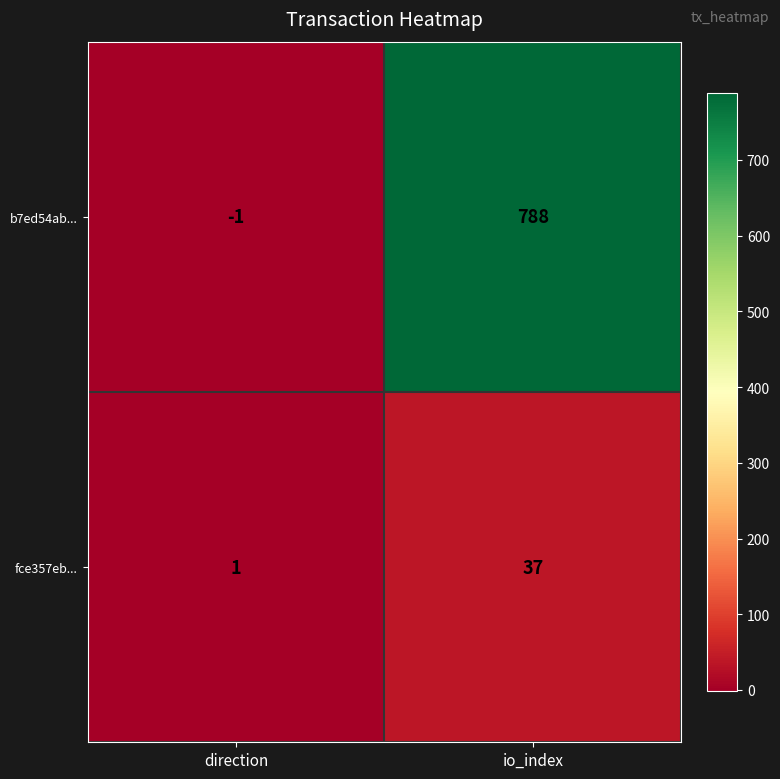

Which category has the lowest value across all series?

direction